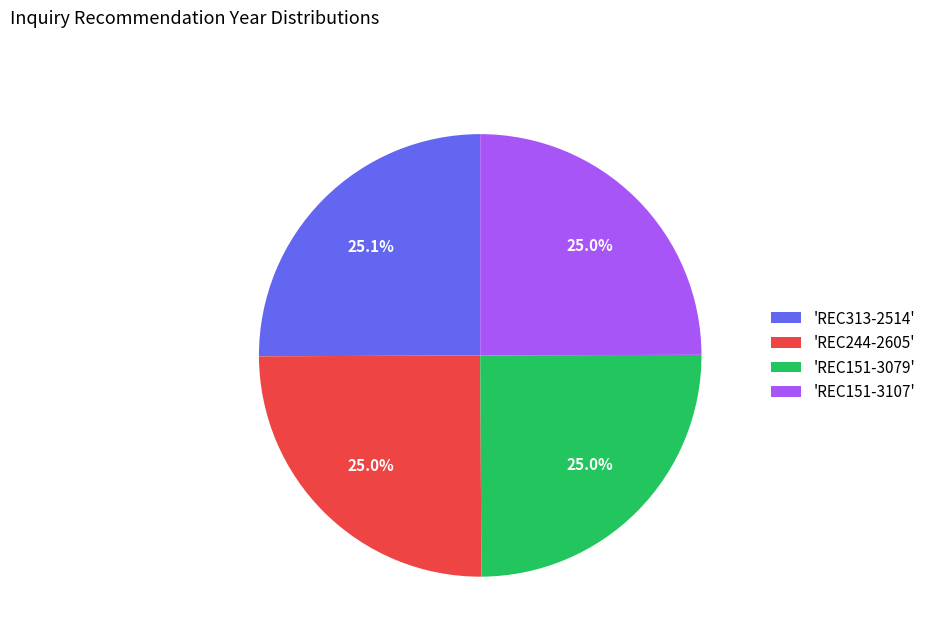

Does 'REC244-2605' represent more than half of the total?

No